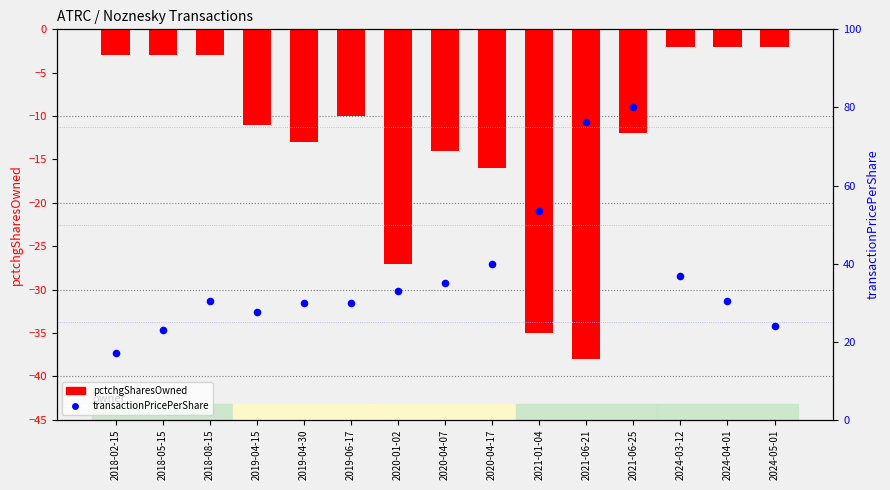

At how many categories does at least one series exceed -15?

15